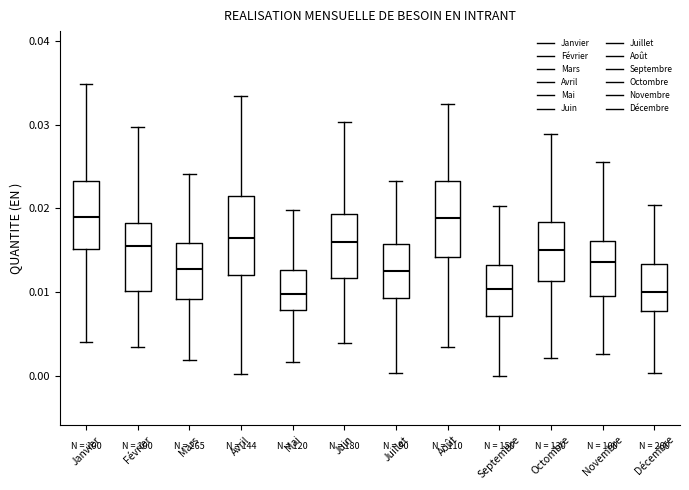

Reading left to right, transcribe this box plot: for each box, give where its median line is, the range the box spans, and where its two whiskers end, as read against the y-axis. The values are not printed on the chart, so give them approximately, as read against the axis.

Janvier: median 0.019, box 0.015 to 0.023, whiskers 0.004 to 0.035
Février: median 0.016, box 0.010 to 0.018, whiskers 0.003 to 0.030
Mars: median 0.013, box 0.009 to 0.016, whiskers 0.002 to 0.024
Avril: median 0.017, box 0.012 to 0.022, whiskers 0.000 to 0.033
Mai: median 0.010, box 0.008 to 0.013, whiskers 0.002 to 0.020
Juin: median 0.016, box 0.012 to 0.019, whiskers 0.004 to 0.030
Juillet: median 0.013, box 0.009 to 0.016, whiskers 0.000 to 0.023
Août: median 0.019, box 0.014 to 0.023, whiskers 0.004 to 0.032
Septembre: median 0.010, box 0.007 to 0.013, whiskers 0.000 to 0.020
Octombre: median 0.015, box 0.011 to 0.018, whiskers 0.002 to 0.029
Novembre: median 0.014, box 0.010 to 0.016, whiskers 0.003 to 0.026
Décembre: median 0.010, box 0.008 to 0.013, whiskers 0.000 to 0.020